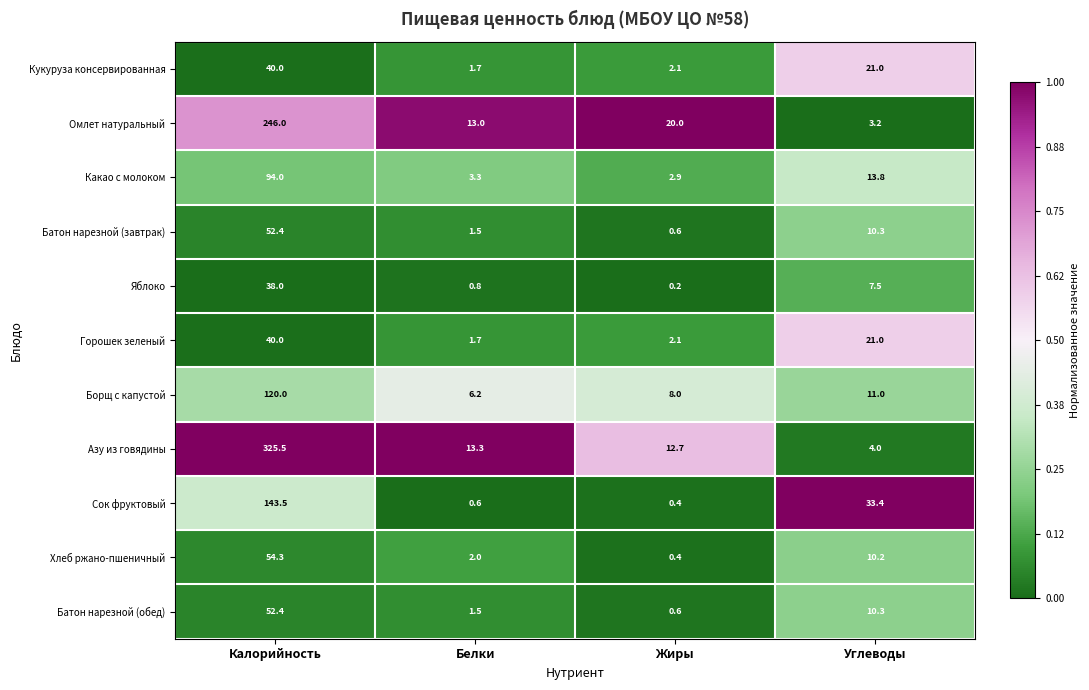

Which series has the largest range (max minus min)?

Азу из говядины